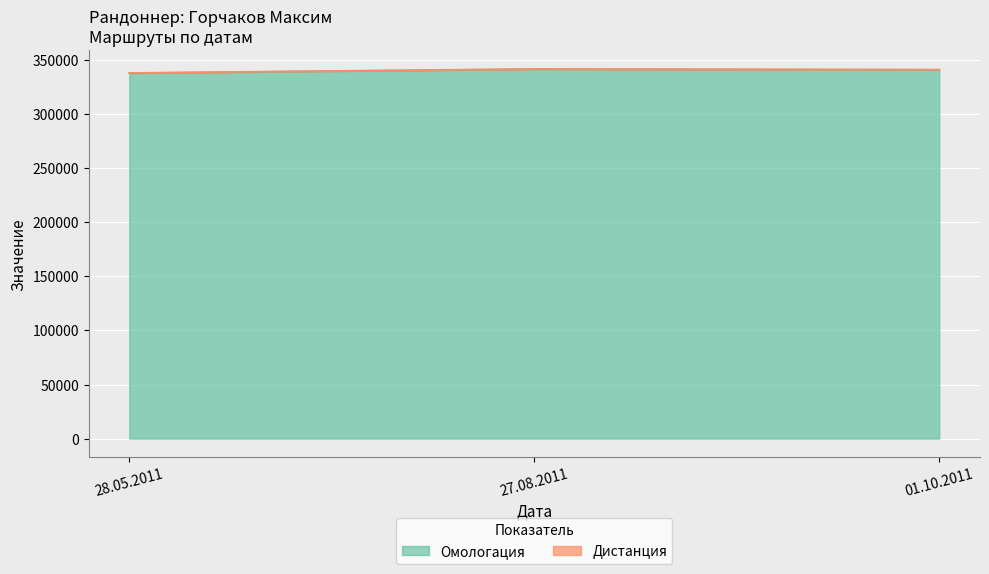

What position from the left is 27.08.2011?

2